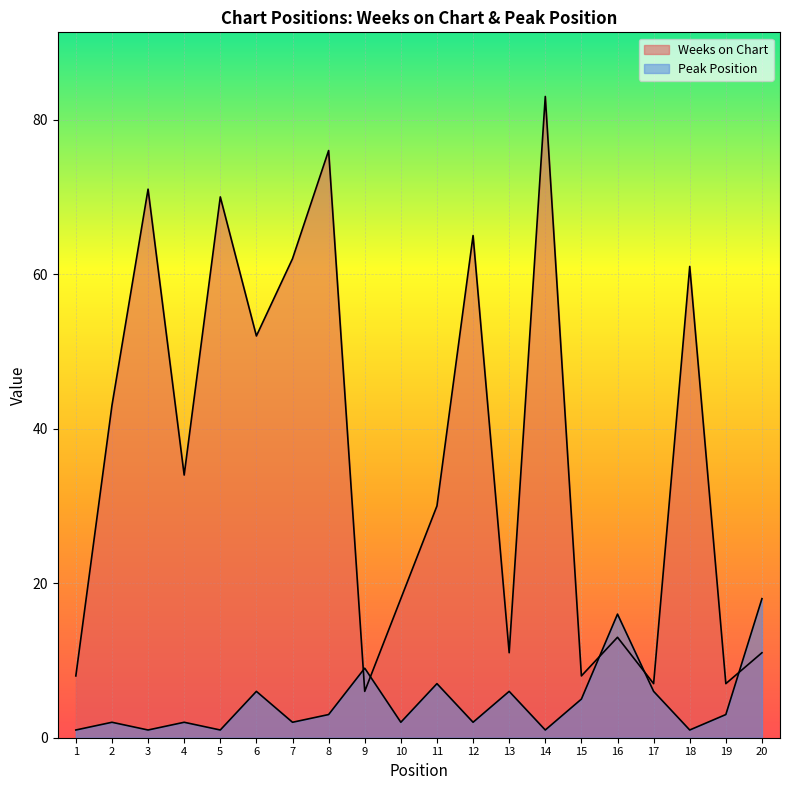

True or false: Weeks on Chart has more than 0 points higher than both neighbors.

True